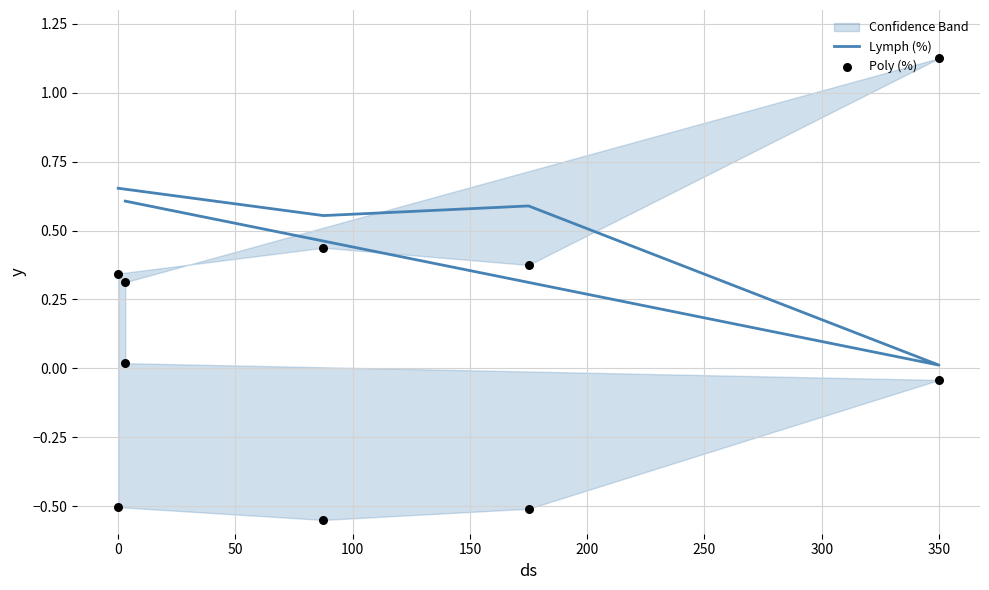

Which series has the widest spread of Y values?

Poly (%)